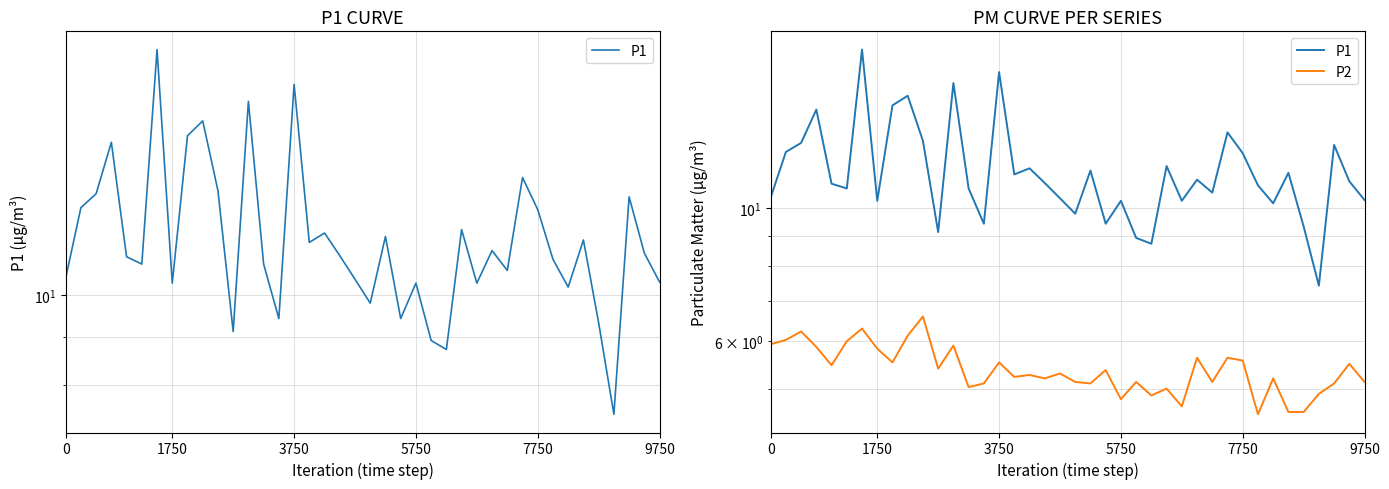

How many lines are shown in the chart?

2